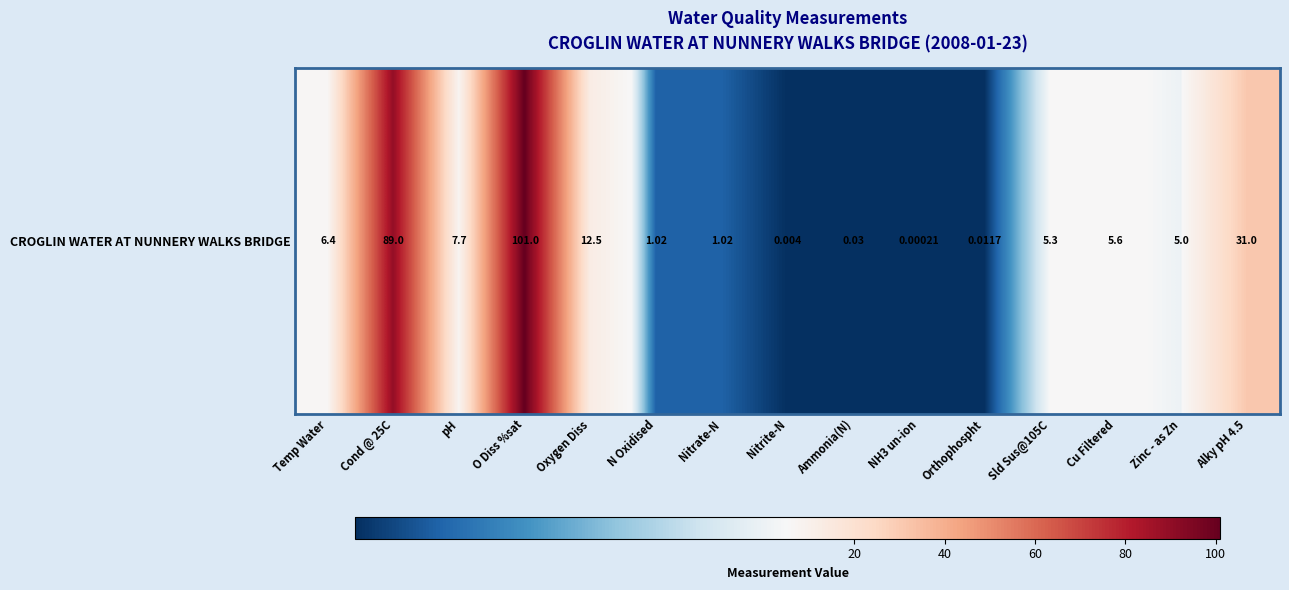

At which label is the value closest to 50?

Alky pH 4.5